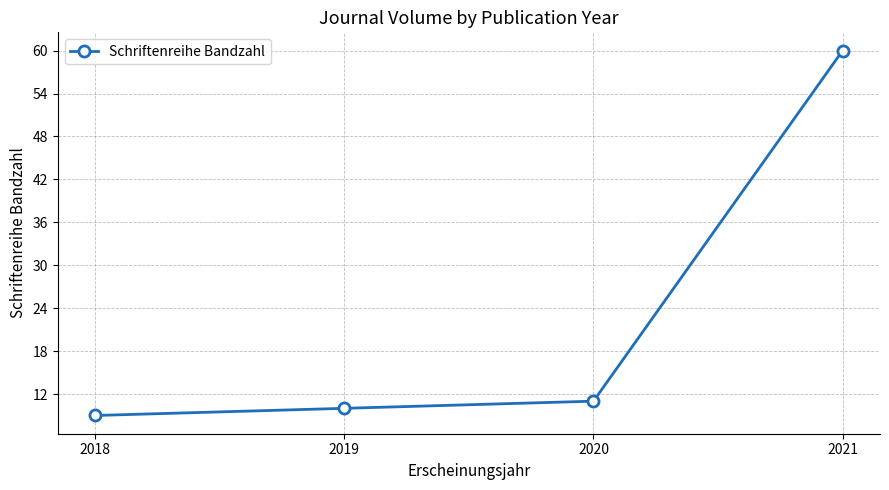

What is the difference between the second highest and second lowest values?

1